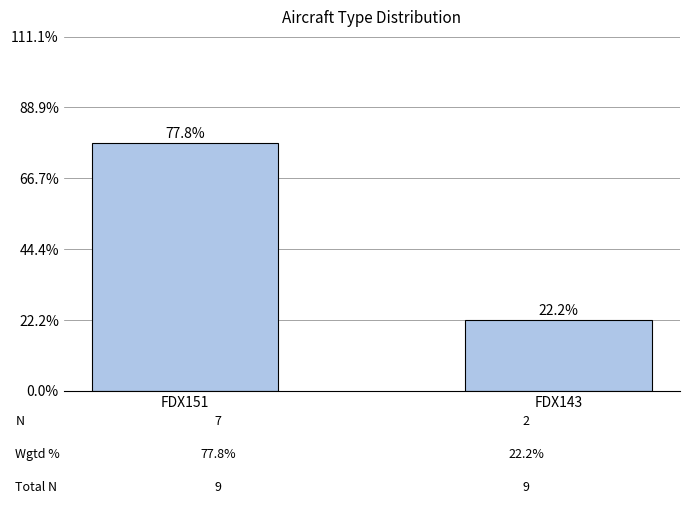

Are the bars horizontal?

No